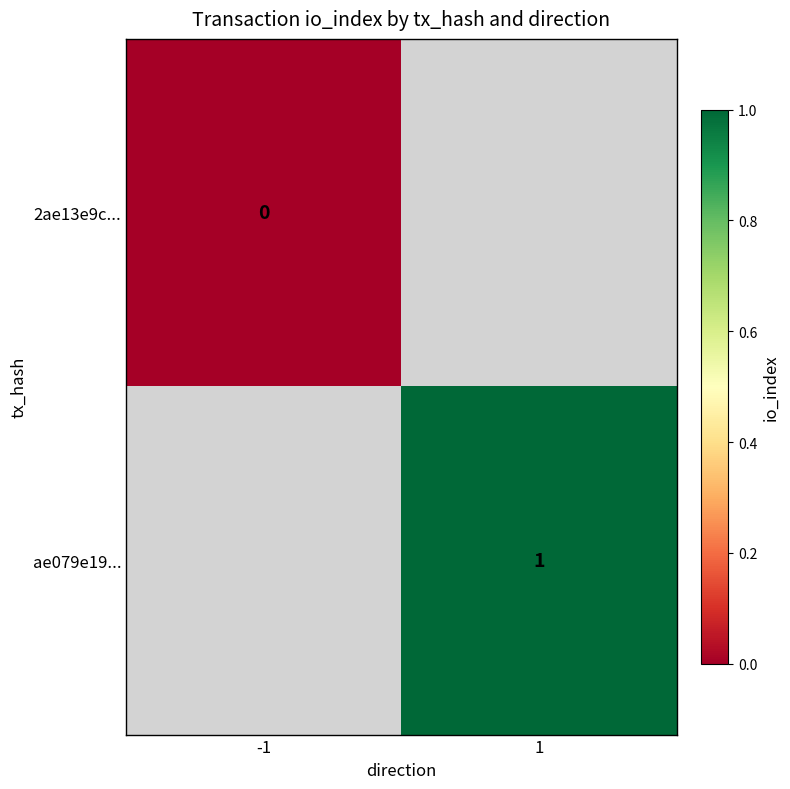

Which has a higher value, -1 or 1?

1